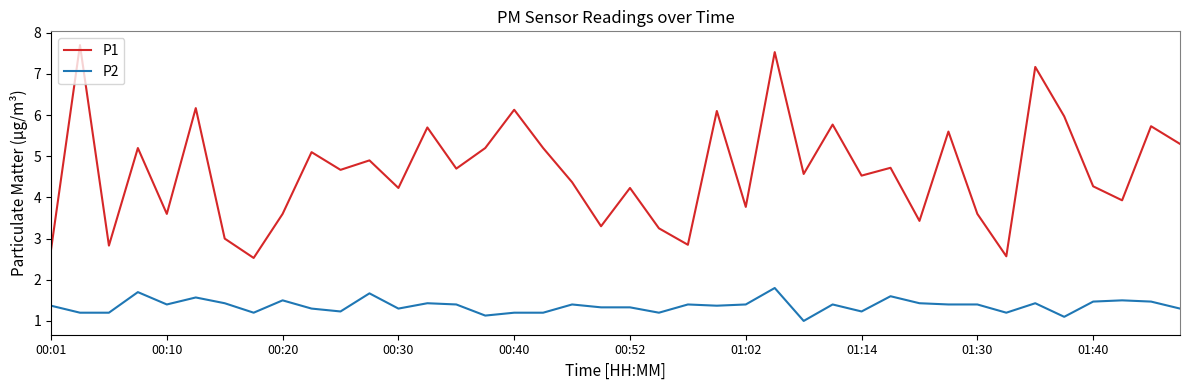

Which series has the largest range (max minus min)?

P1